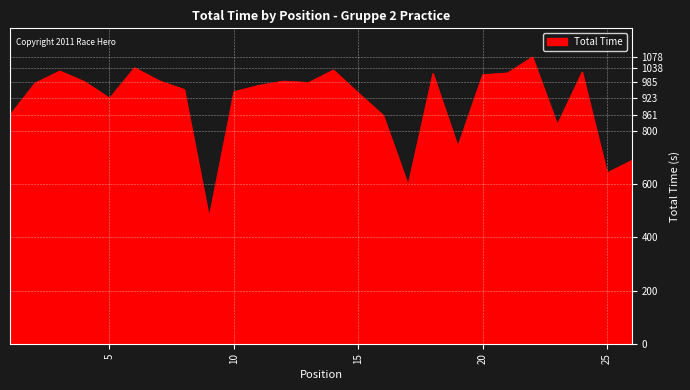

Count the number of values greater than 980.

13